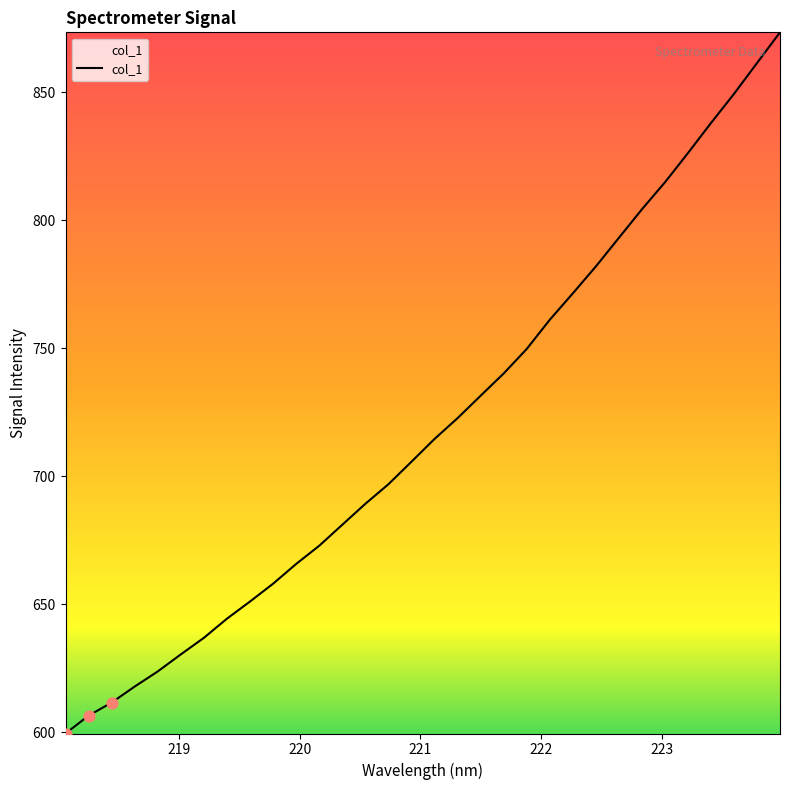

What is the minimum value shown in the chart?

599.6